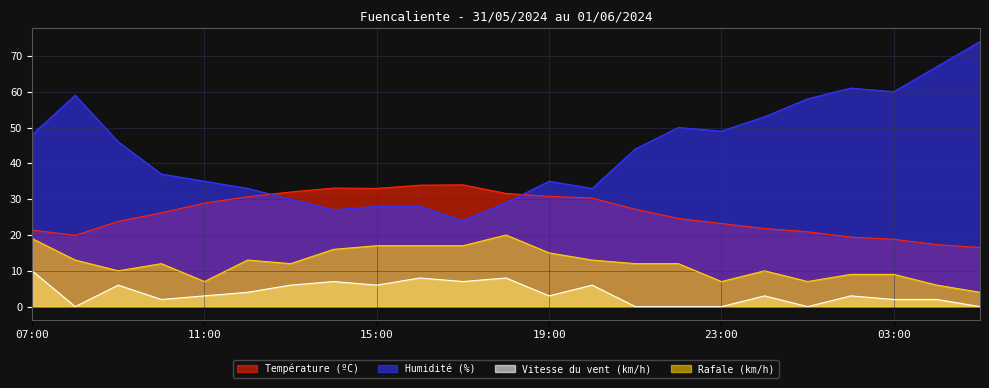

What value does the Température (ºC) series have at 19:00?

30.8